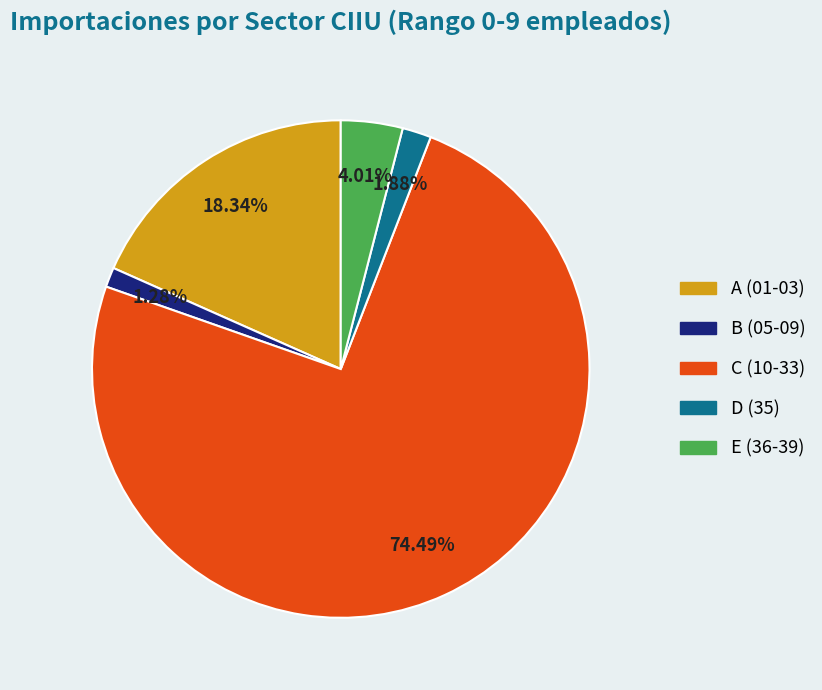

Which category accounts for the majority?

C (10-33)